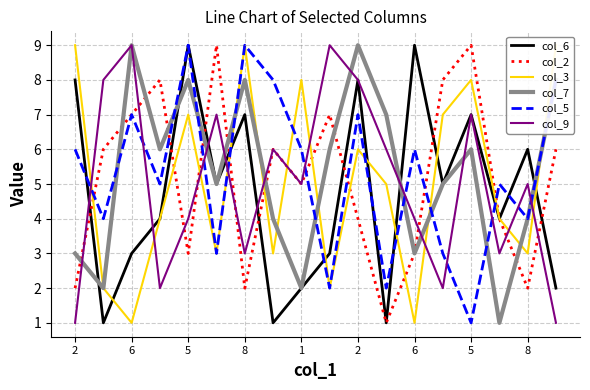

Reading left to right, extract all data points from this chart.

col_6: 8	1	3	4	9	5	7	1	2	3	8	1	9	5	7	4	6	2
col_2: 2	6	7	8	3	9	2	6	5	7	4	1	3	8	9	4	2	6
col_3: 9	2	1	4	7	3	9	3	8	2	6	5	1	7	8	4	3	9
col_7: 3	2	9	6	8	5	8	4	2	6	9	7	3	5	6	1	4	8
col_5: 6	4	7	5	9	3	9	8	6	2	7	2	6	3	1	5	4	8
col_9: 1	8	9	2	4	7	3	6	5	9	8	6	4	2	7	3	5	1